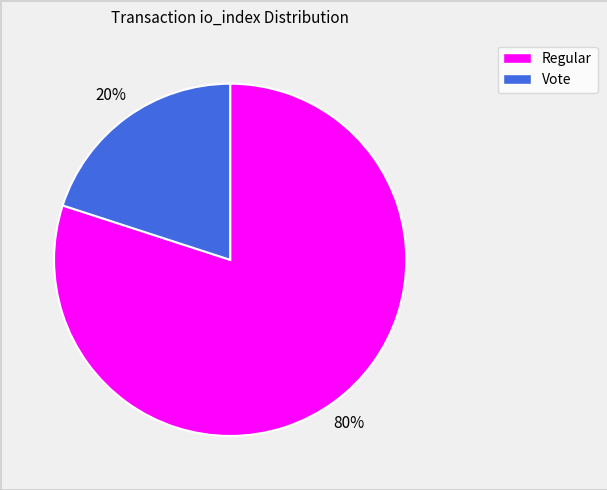

How many segments does this pie chart have?

2